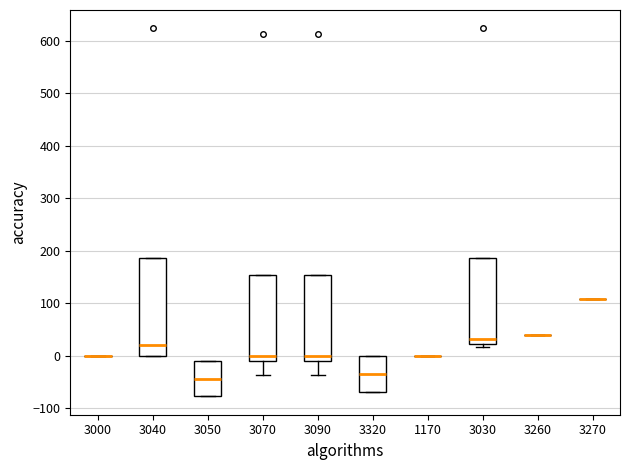

Reading left to right, read every box against the y-axis: the position of its median line, the range the box covers, and the ends of its whiskers. The values are not printed on the chart, so give them approximately, as read against the axis.

3000: box collapsed to a line at 0, whiskers 0 to 0
3040: median 20, box 0 to 190, whiskers 0 to 190
3050: median -40, box -80 to -10, whiskers -80 to -10
3070: median 0, box -10 to 150, whiskers -40 to 150
3090: median 0, box -10 to 150, whiskers -40 to 150
3320: median -30, box -70 to 0, whiskers -70 to 0
1170: box collapsed to a line at 0, whiskers 0 to 0
3030: median 30, box 20 to 190, whiskers 20 (just below the box's lower edge) to 190
3260: box collapsed to a line at 40, whiskers 40 to 40
3270: box collapsed to a line at 110, whiskers 110 to 110